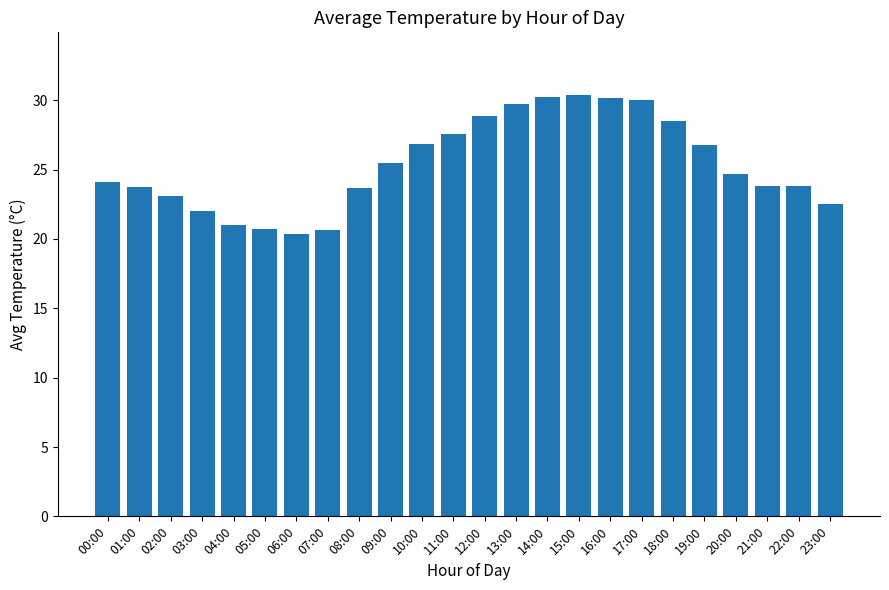

What is the approximate value at 09:00?

25.5